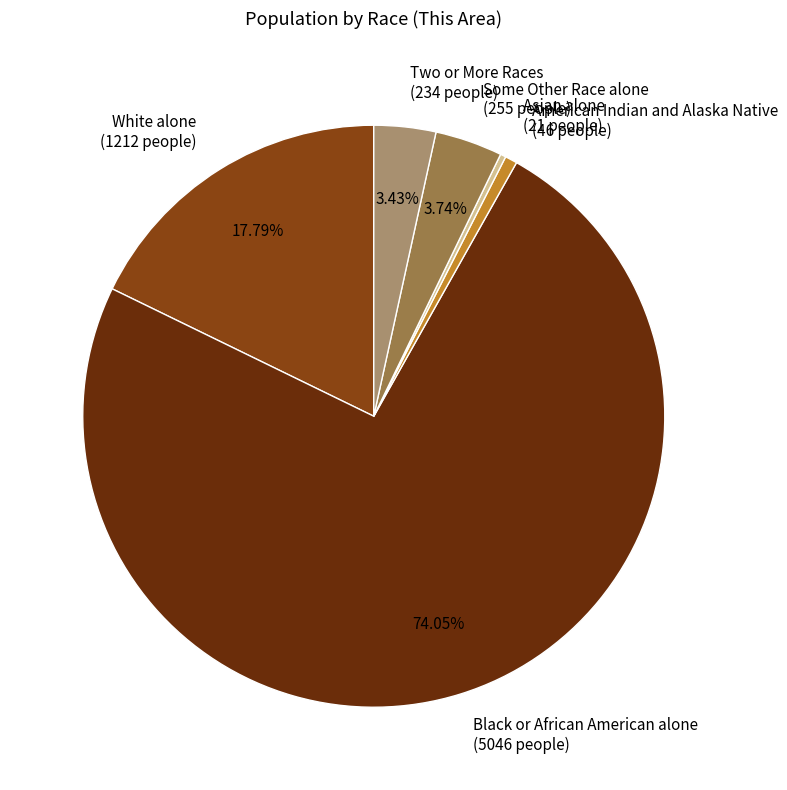

Is it true that White alone is 18% of the pie?

True